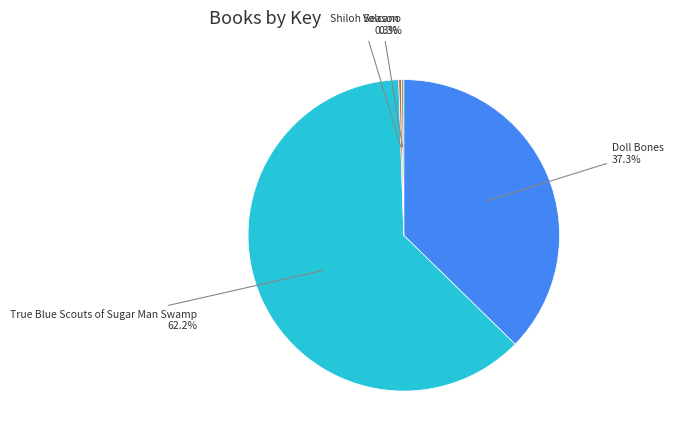

Is there a majority slice in this chart?

Yes